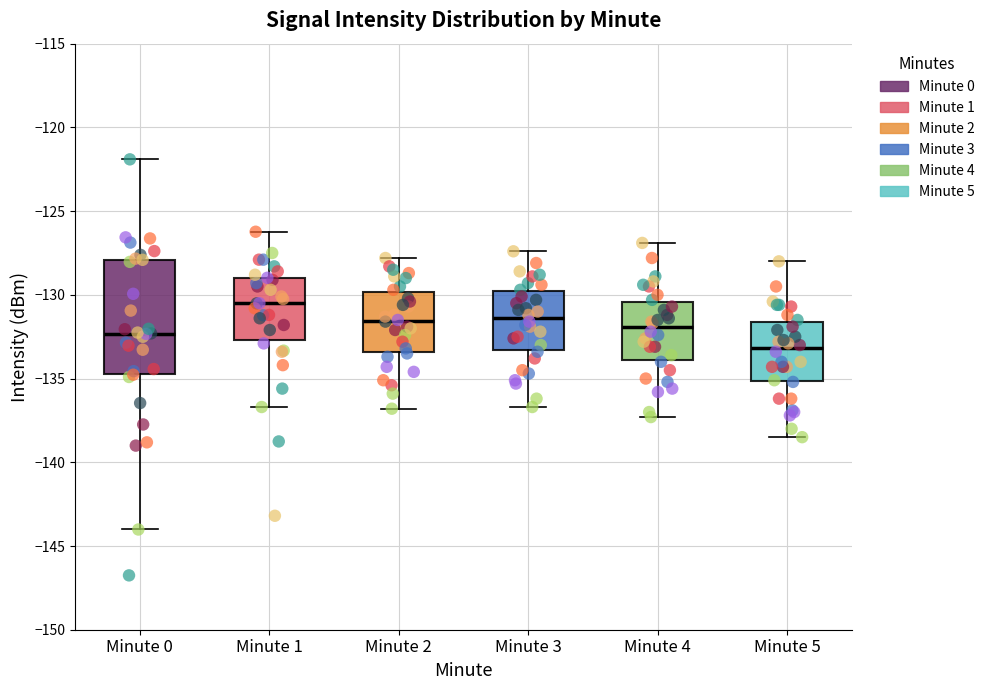

Which box is the tallest, from its lower edge to its upper edge?

Minute 0